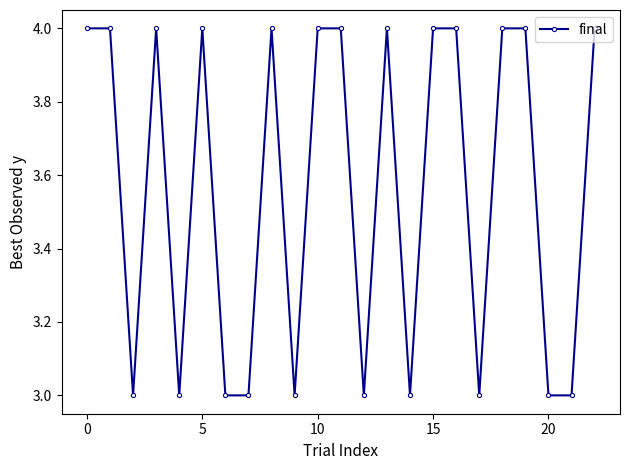

What is the value of the 20th point from the left?

4